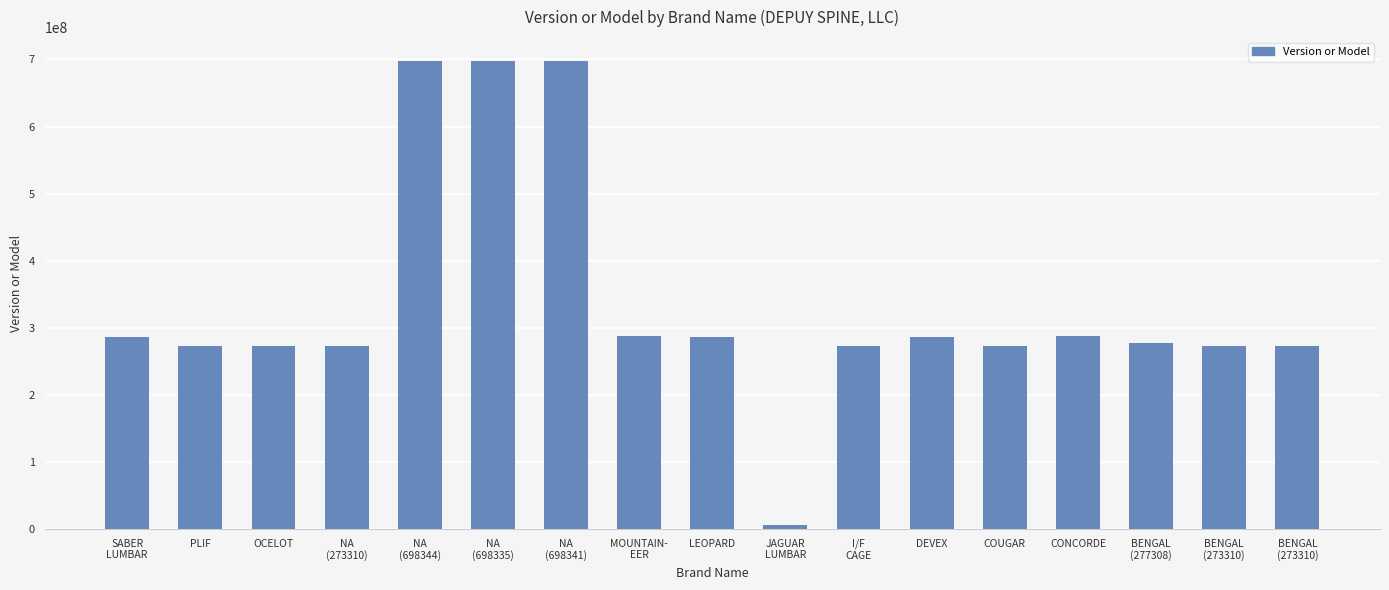

Are the bars horizontal?

No